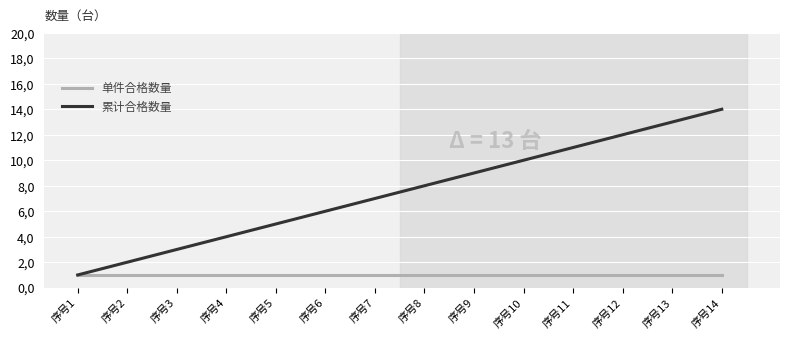

Reading left to right, what are all the values shown in this chart?

单件合格数量: 1	1	1	1	1	1	1	1	1	1	1	1	1	1
累计合格数量: 1	2	3	4	5	6	7	8	9	10	11	12	13	14